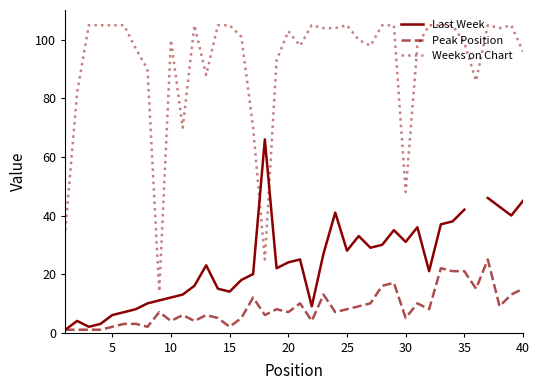

In Peak Position, how many points are higher than both neighbors (excluding endpoints)?

11